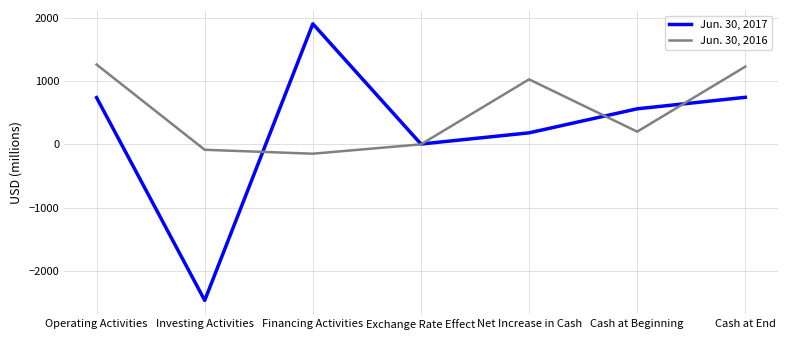

Where do Jun. 30, 2017 and Jun. 30, 2016 first cross each other?

Investing Activities and Financing Activities